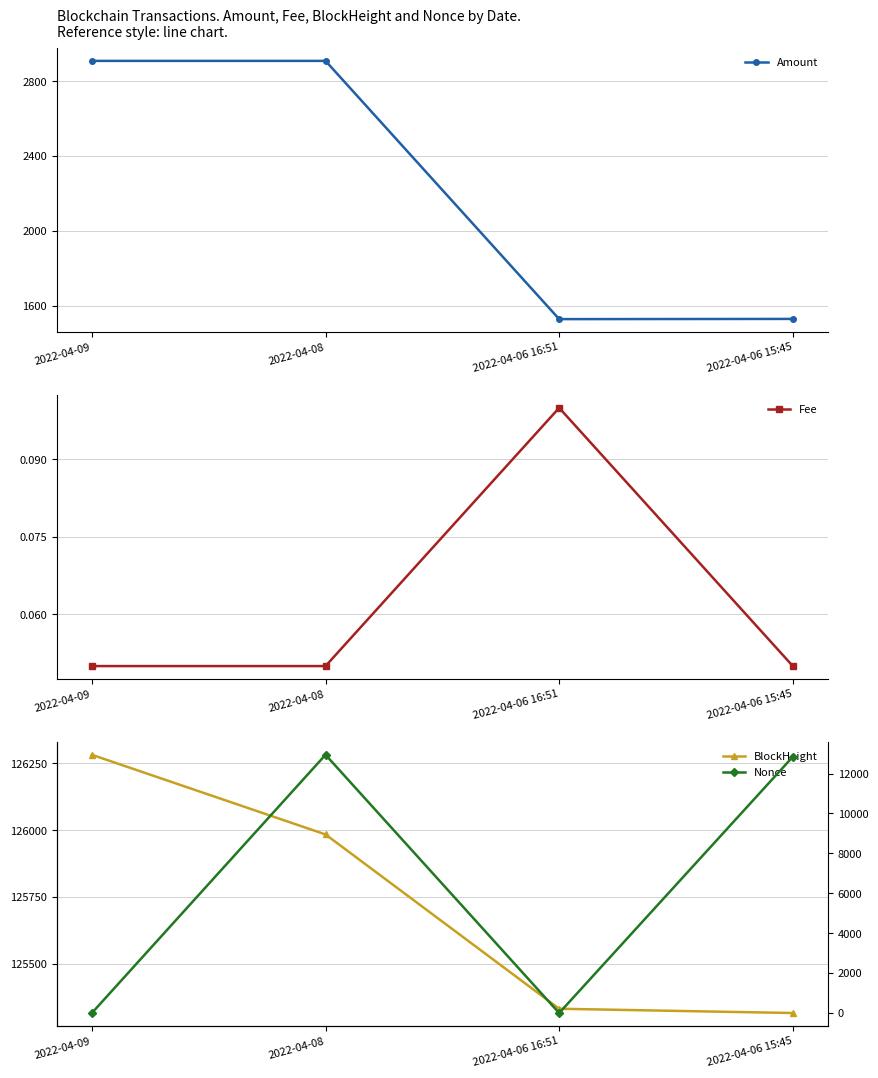

Is it true that Fee equals 0.1 at 2022-04-06 15:45?

True